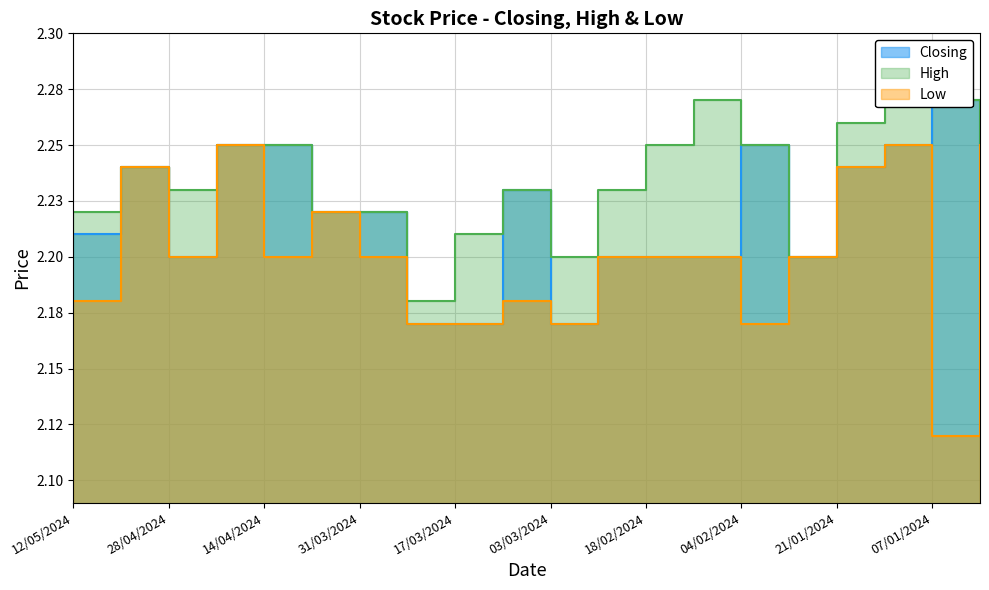

In Low, how many points are higher than both neighbors (excluding endpoints)?

5